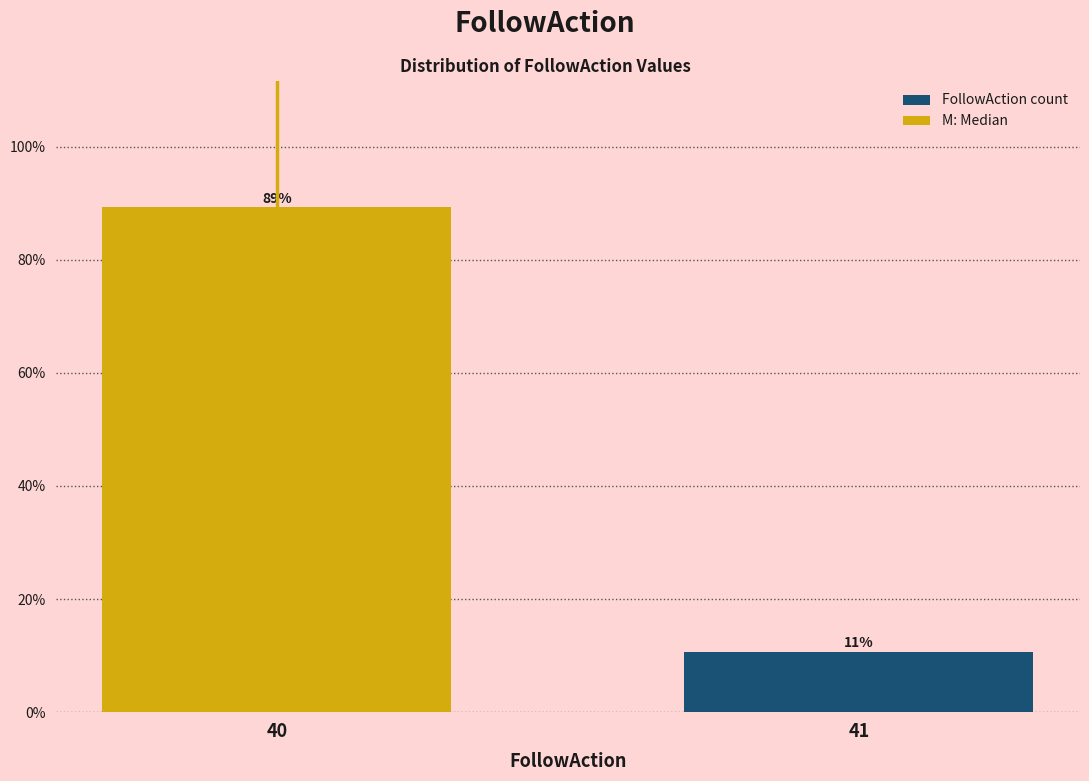

Which category has the highest value across all series?

40